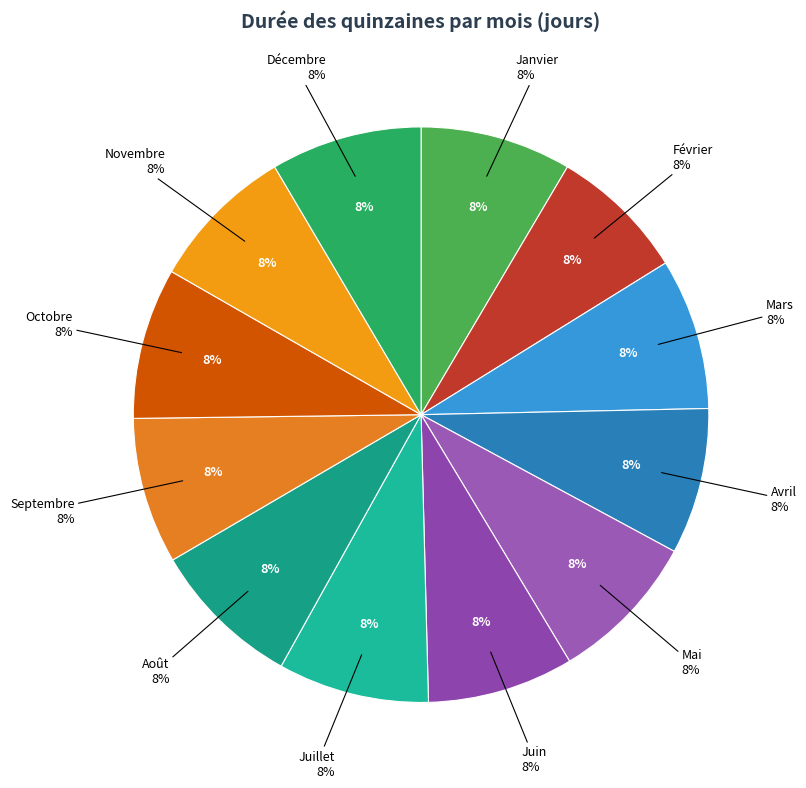

Which slice is the smallest?

Février